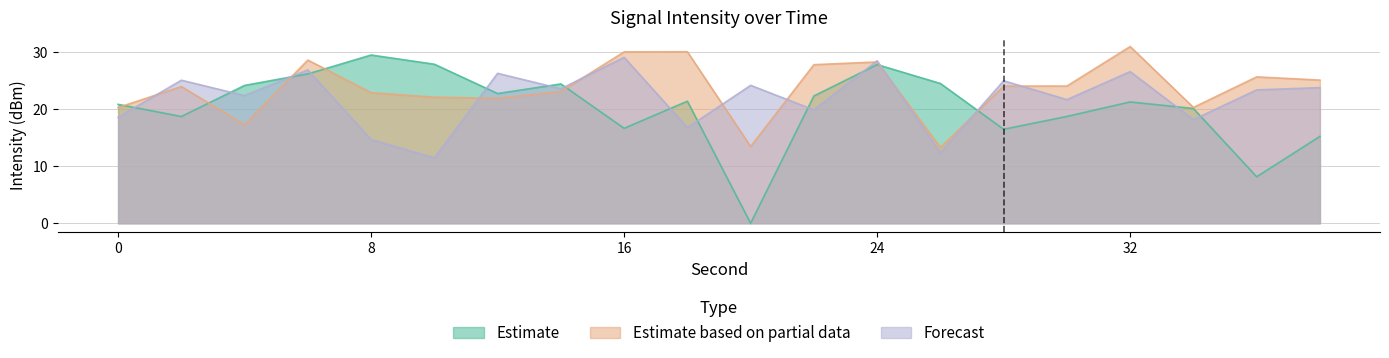

The Estimate series shows 12.6 at 26. True or false?

False